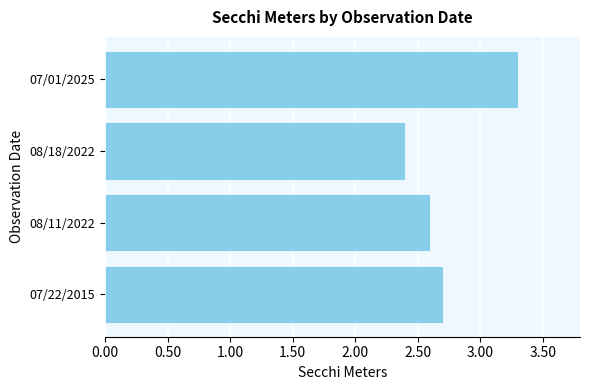

List the labels in order of value, smallest first.

08/18/2022, 08/11/2022, 07/22/2015, 07/01/2025